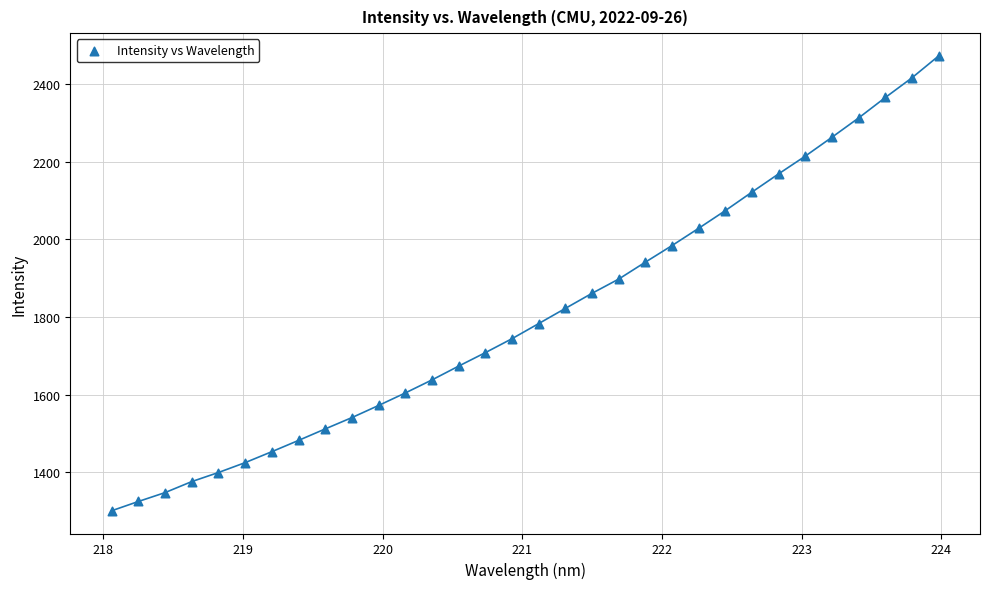

What is the range of X values (max minus min)?

5.9